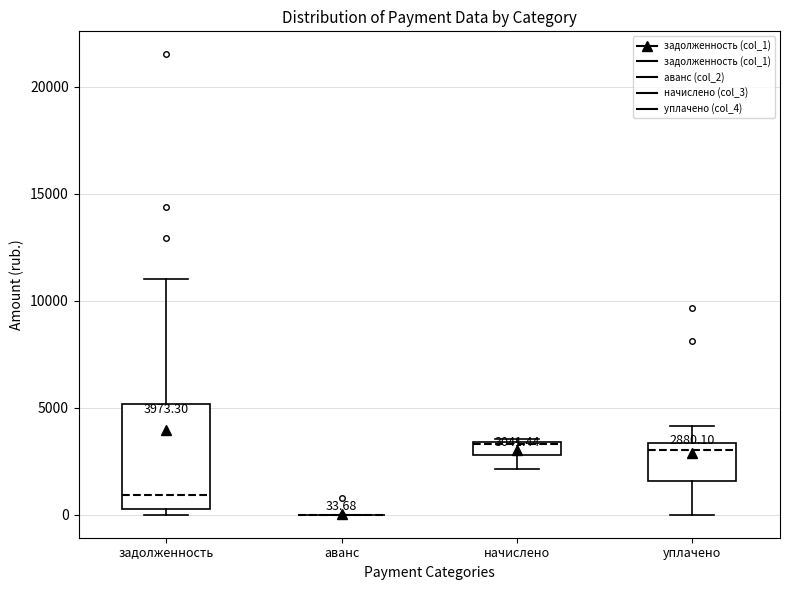

Which box is the tallest, from its lower edge to its upper edge?

задолженность